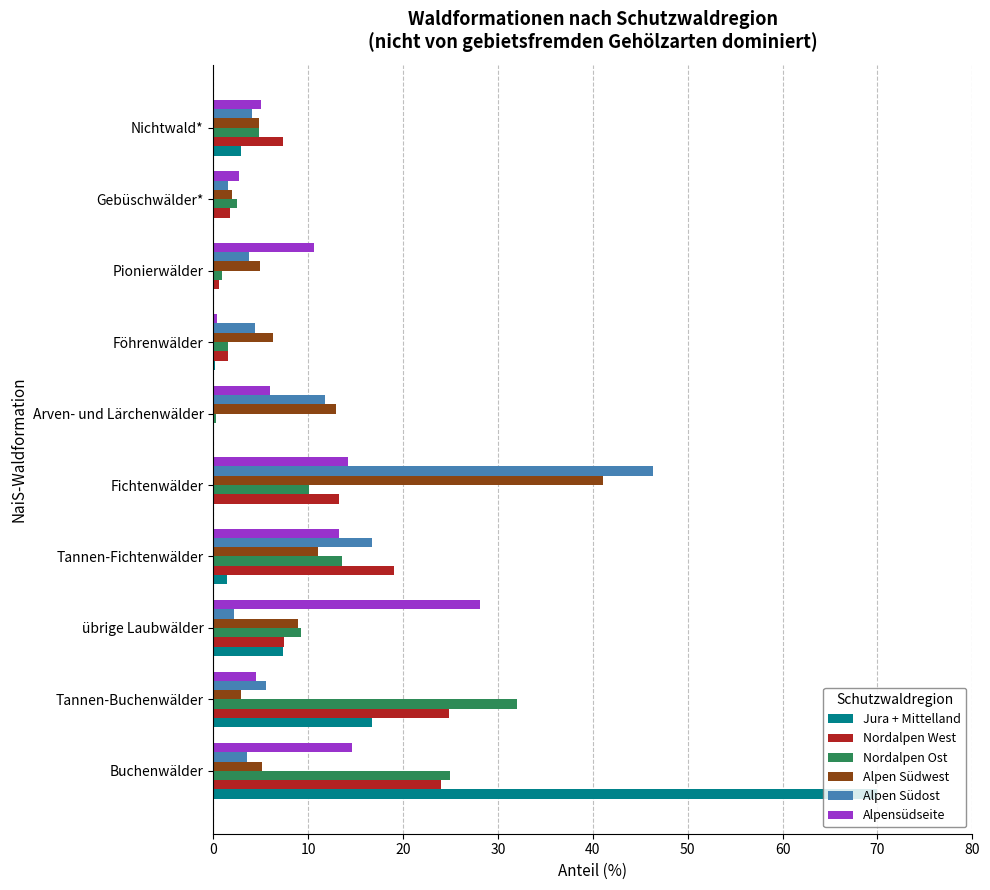

Which series changed the most between Buchenwälder and Föhrenwälder?

Jura + Mittelland